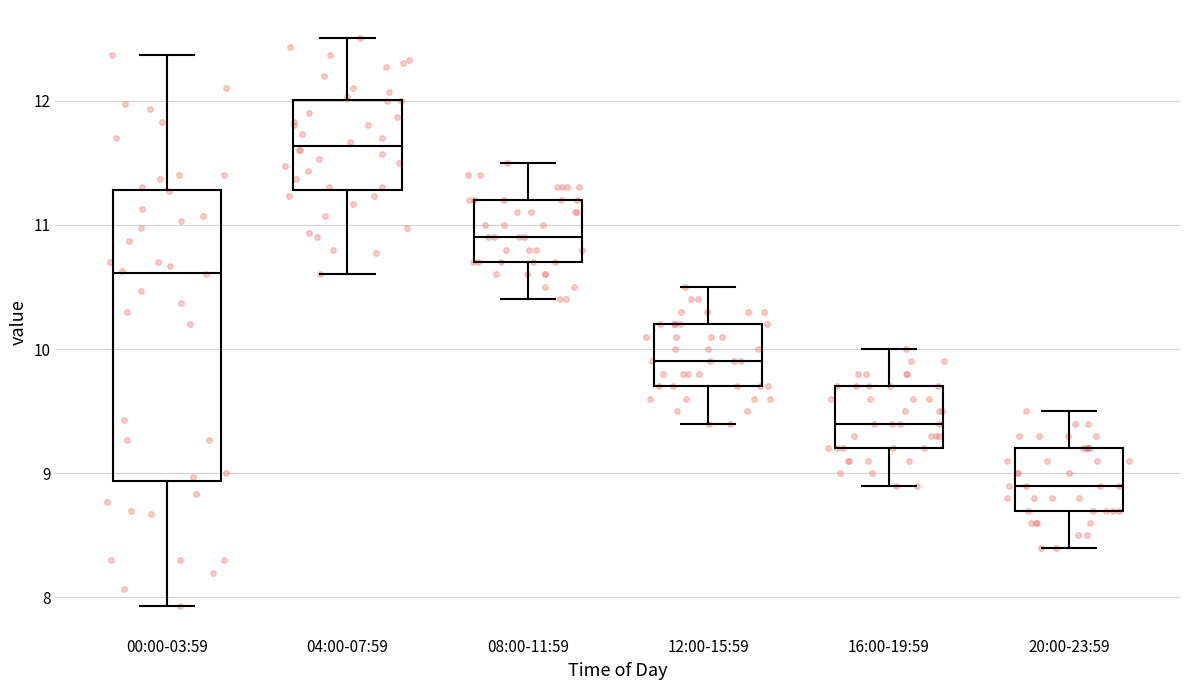

Where is the upper edge of the box for 16:00-19:59 on the y-axis? The values are not printed on the chart, so give them approximately, as read against the axis.

9.7